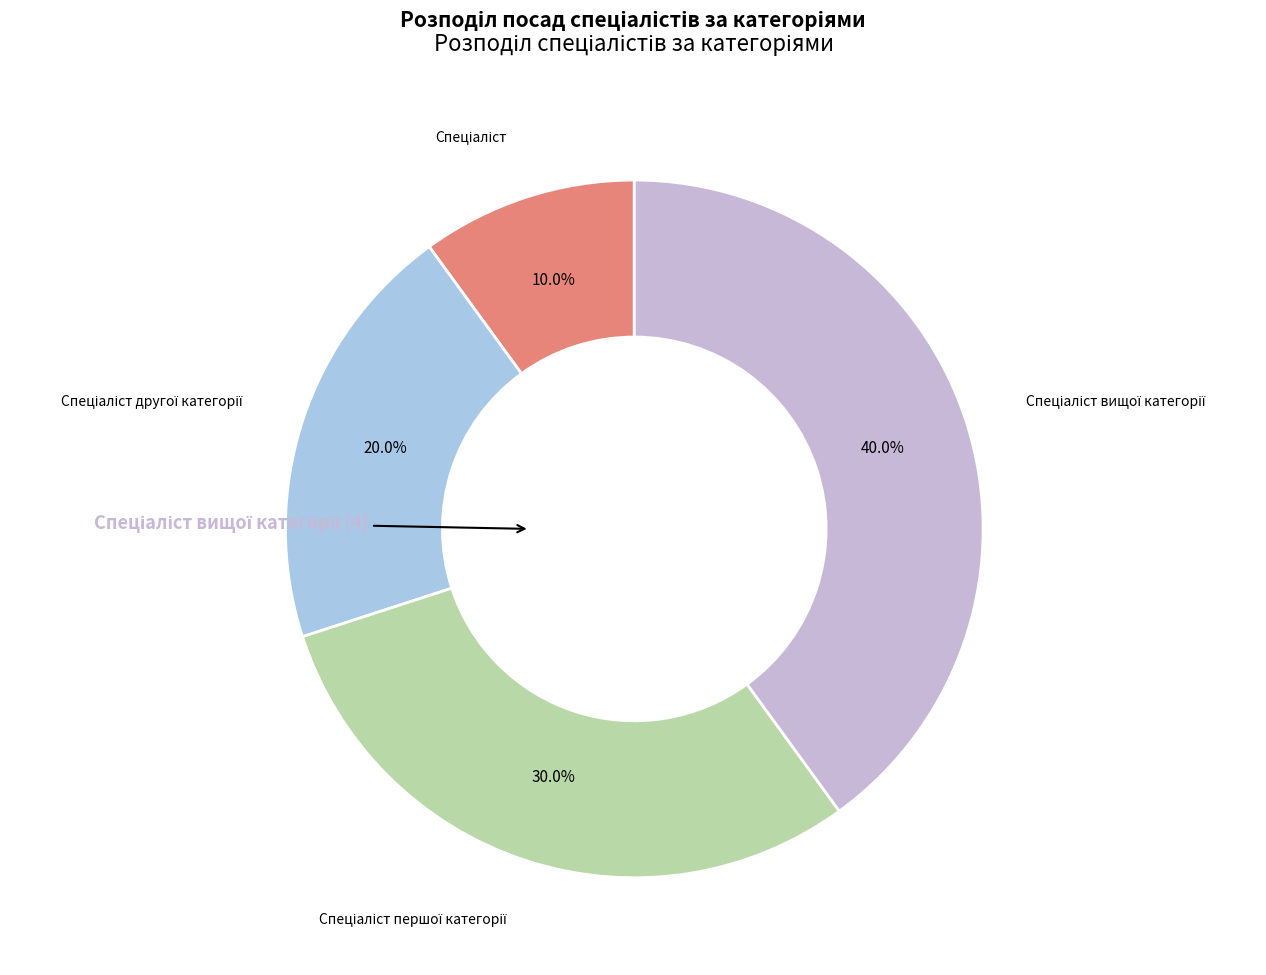

Is there a majority slice in this chart?

No